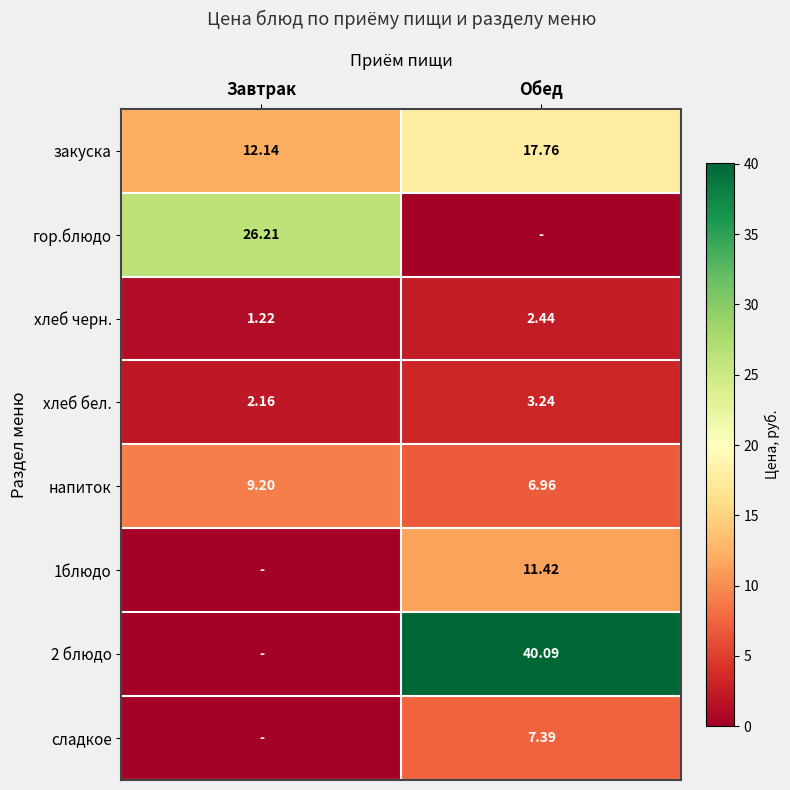

At which label is закуска closest to 14?

Завтрак